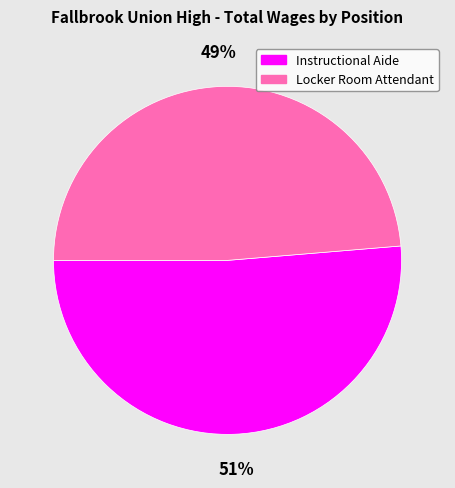

How many segments does this pie chart have?

2